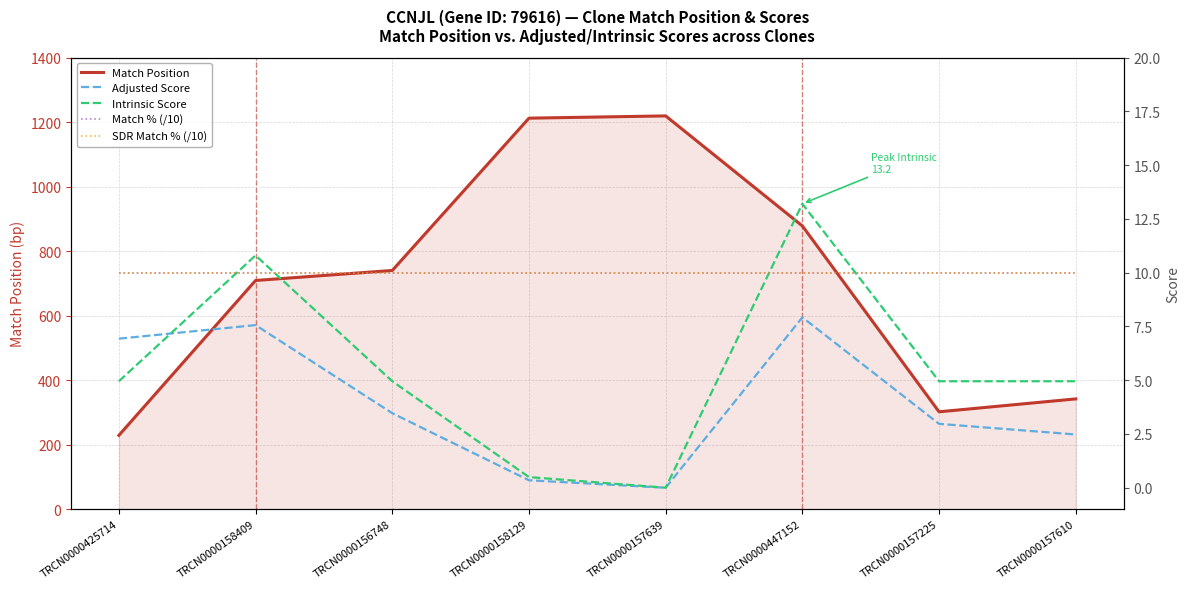

How many interior local peaks does the Match Position series have?

1